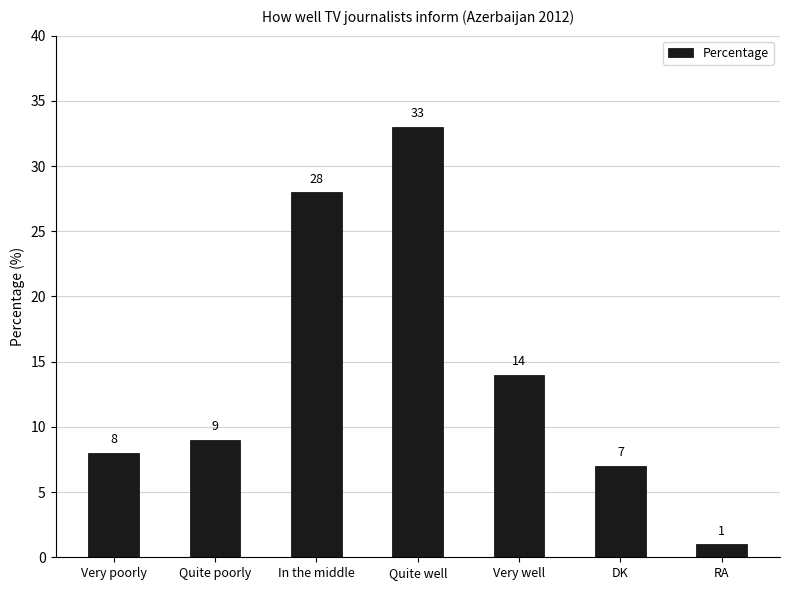

List the labels in order of value, smallest first.

RA, DK, Very poorly, Quite poorly, Very well, In the middle, Quite well